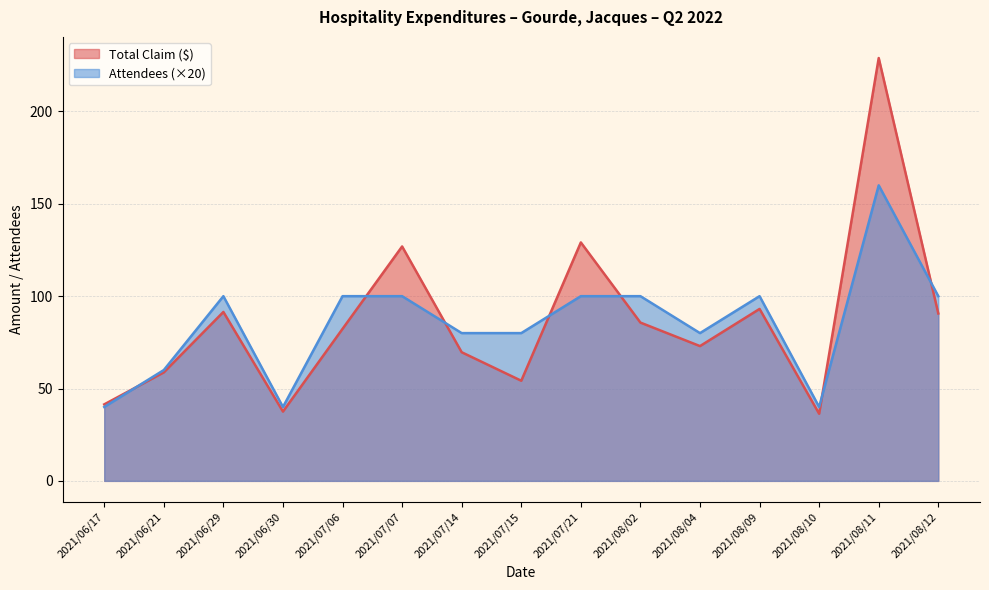

Read the Attendees value at 2021/08/11.

160.0